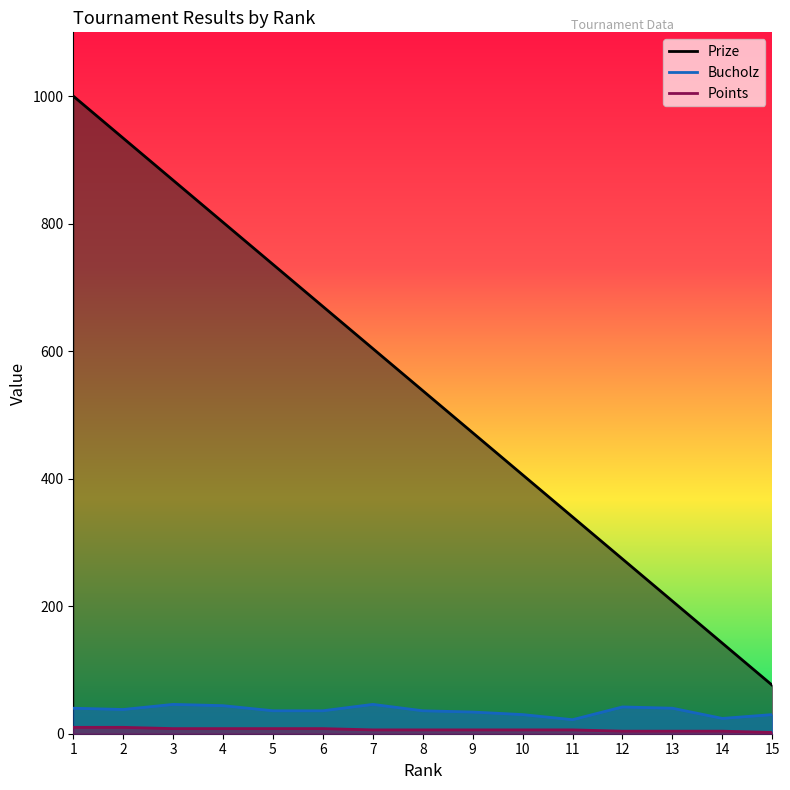

How many values in the Points series are below 6?

4